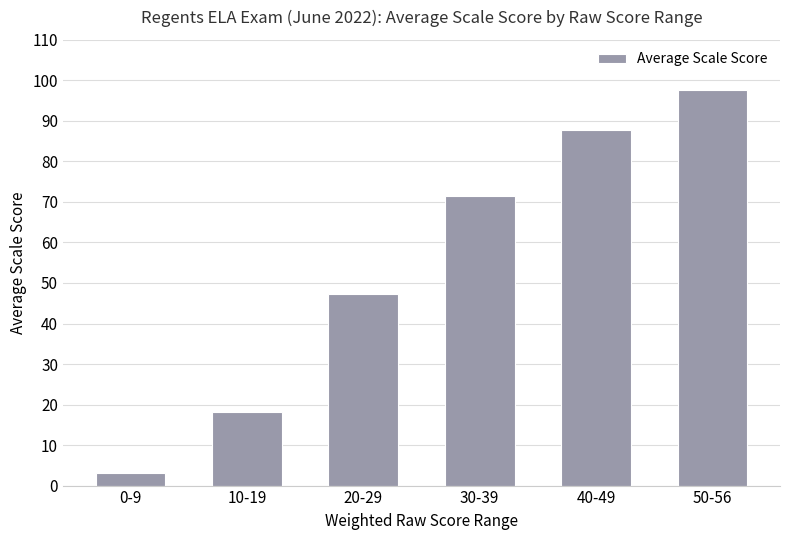

What is the average value?

54.2